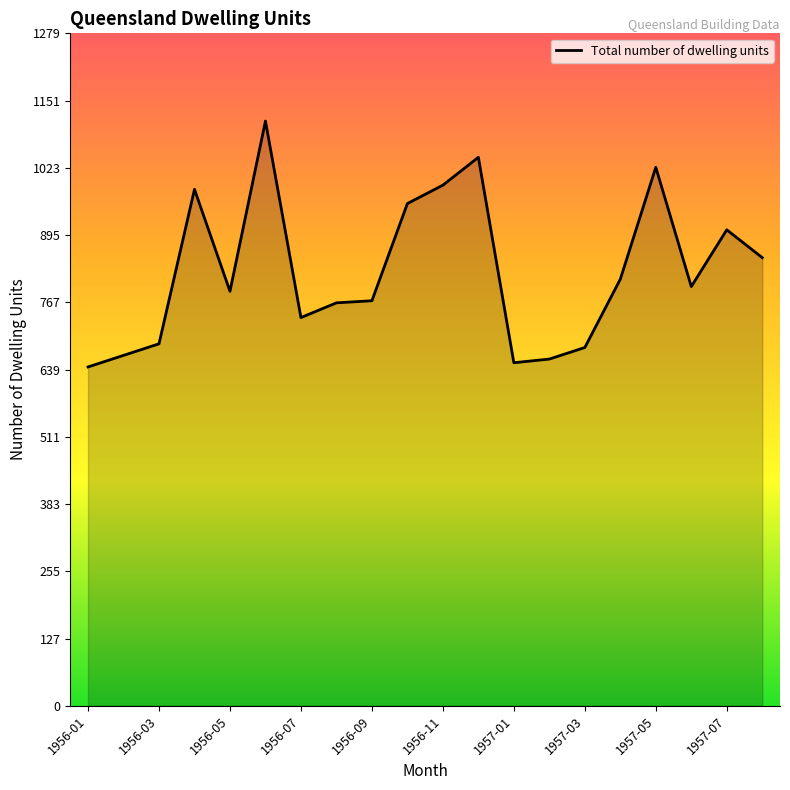

What is the smallest value displayed?

645